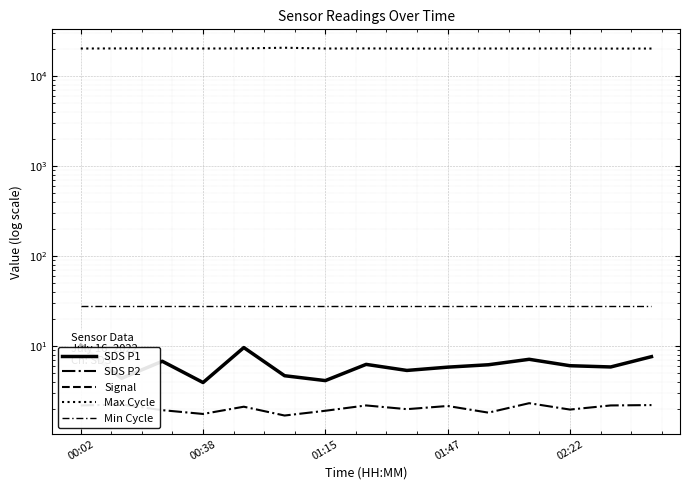

At which category does SDS P1 reach its first local valley?

00:38